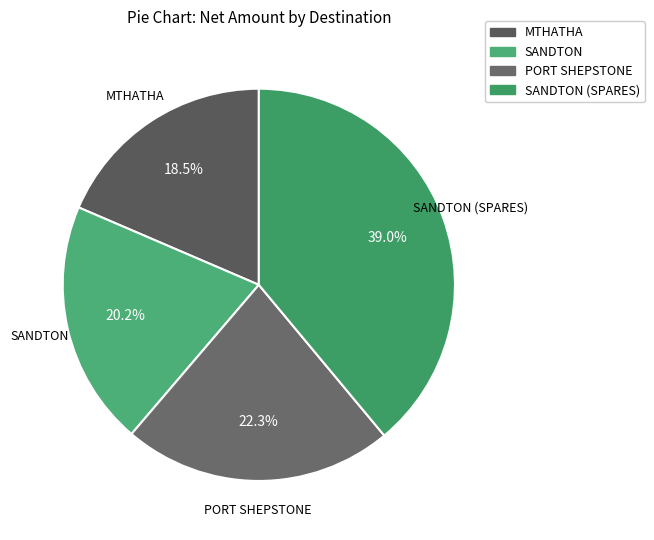

Does SANDTON (SPARES) account for over 50% of the chart?

No